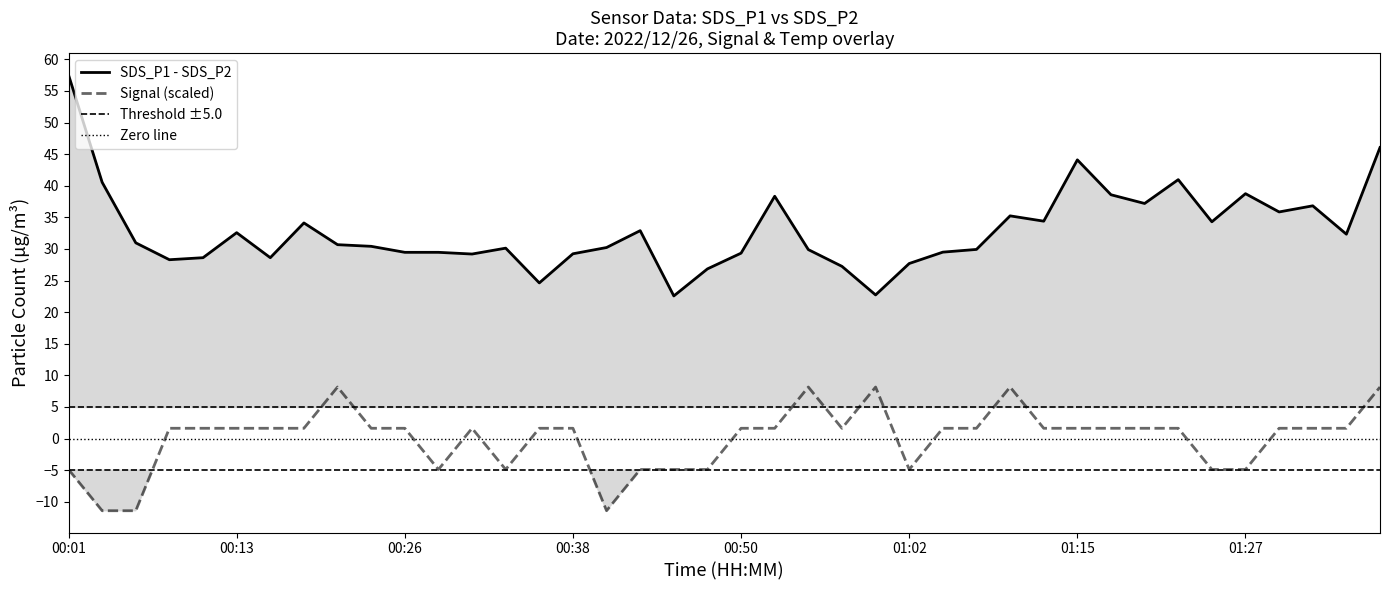

How many data points in SDS_P1 are above 30?

23